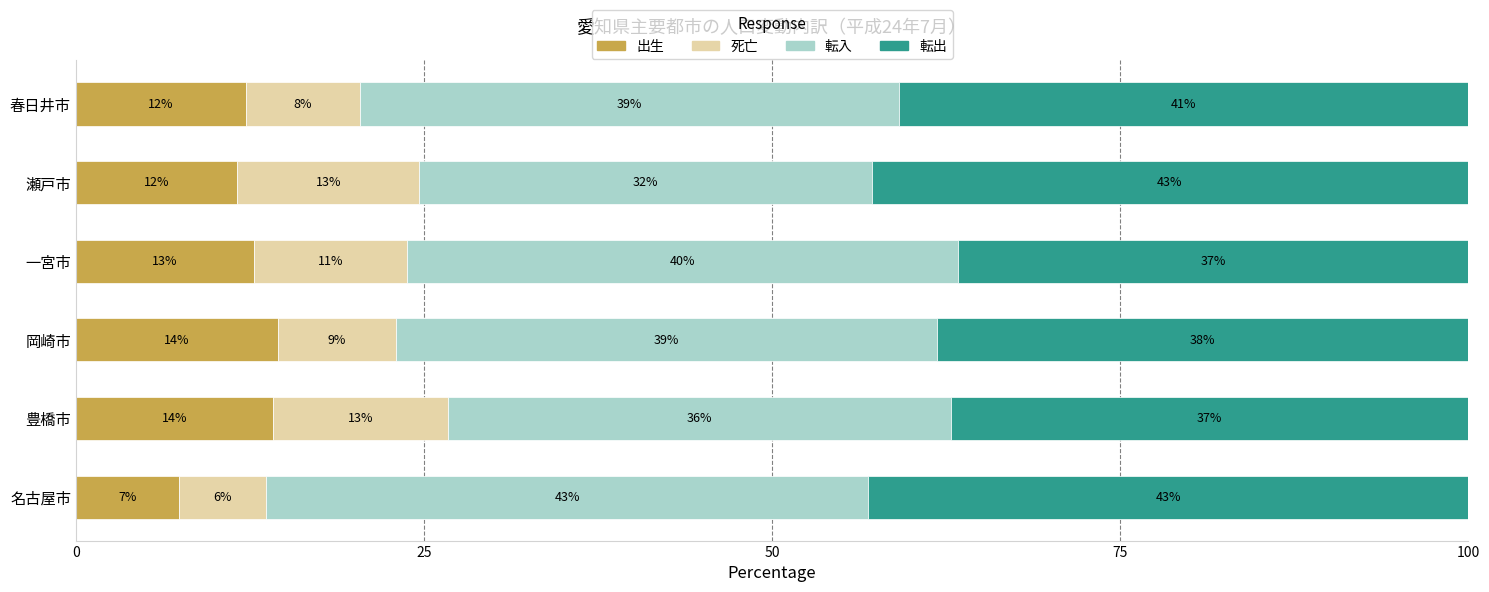

What are all the series names shown in the legend?

出生, 死亡, 転入, 転出